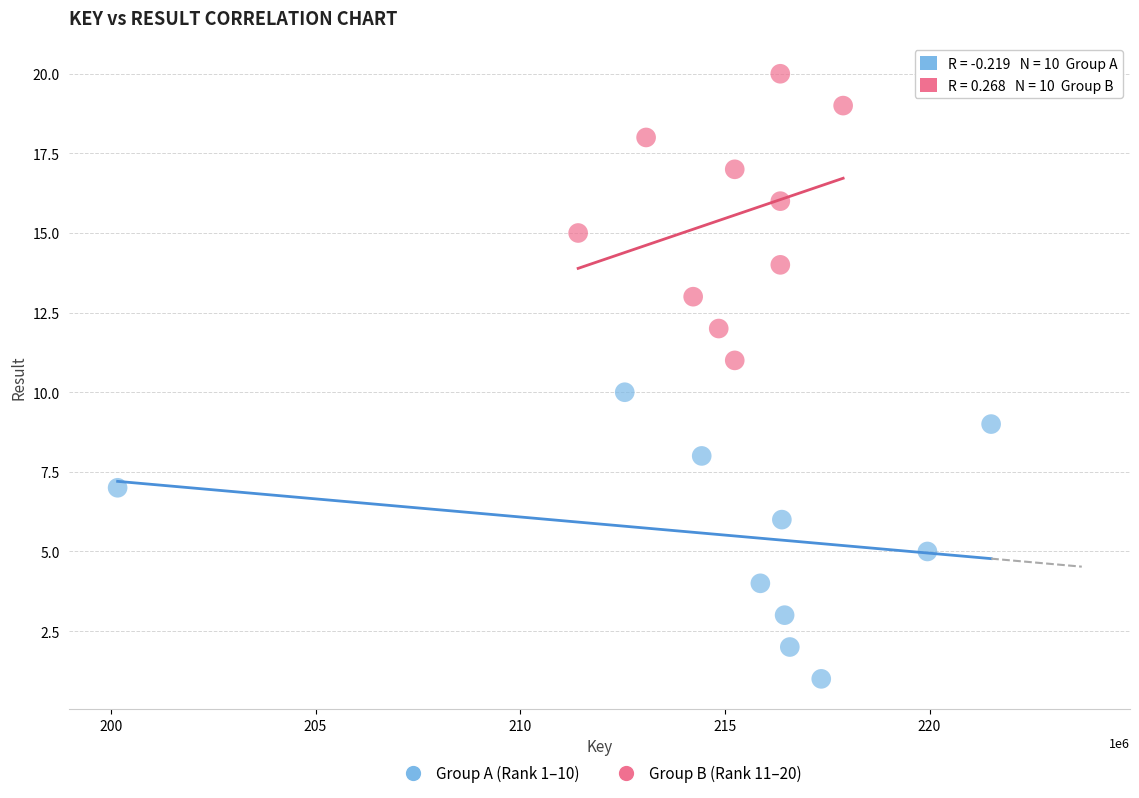

Which series contains the highest Y value?

Group B (Rank 11–20)